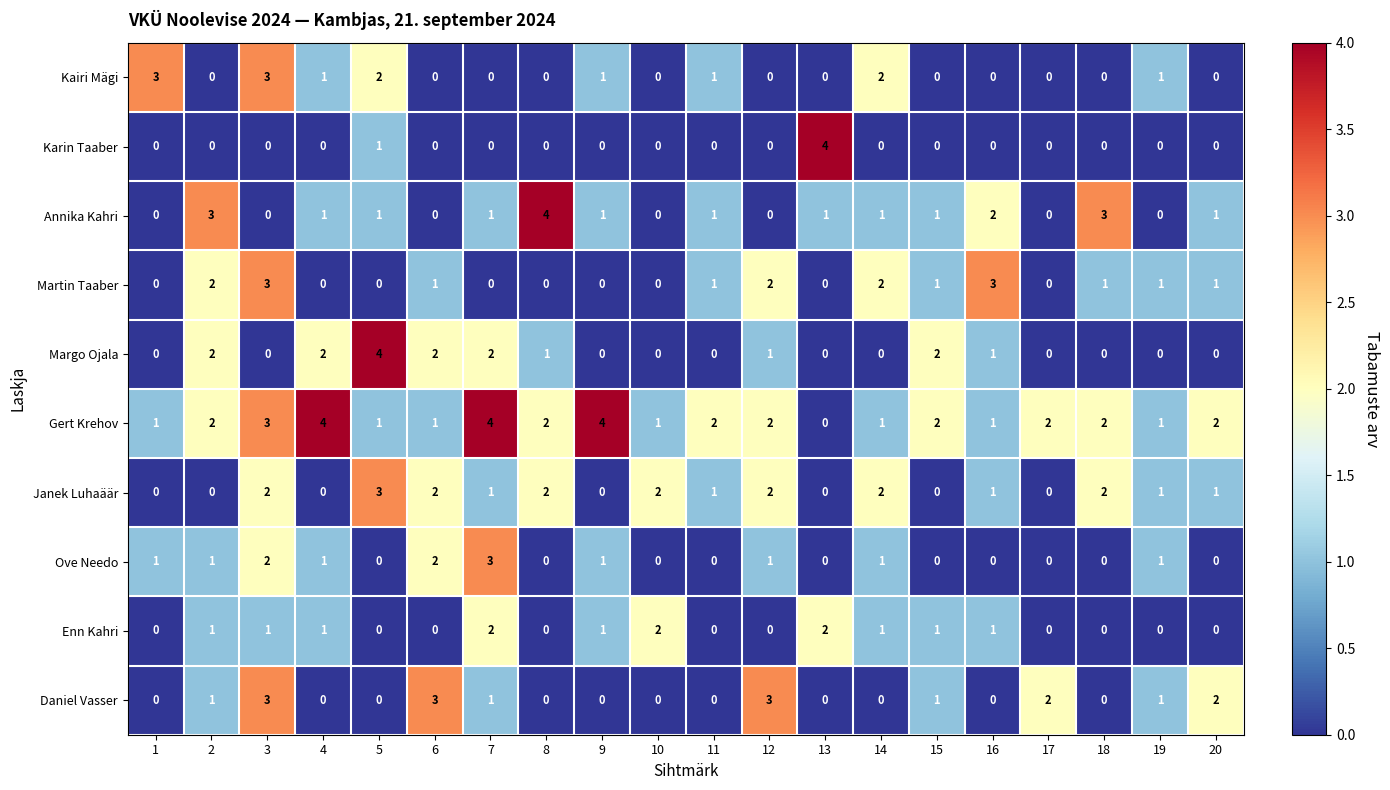

What is the total value across all series at 3?

17